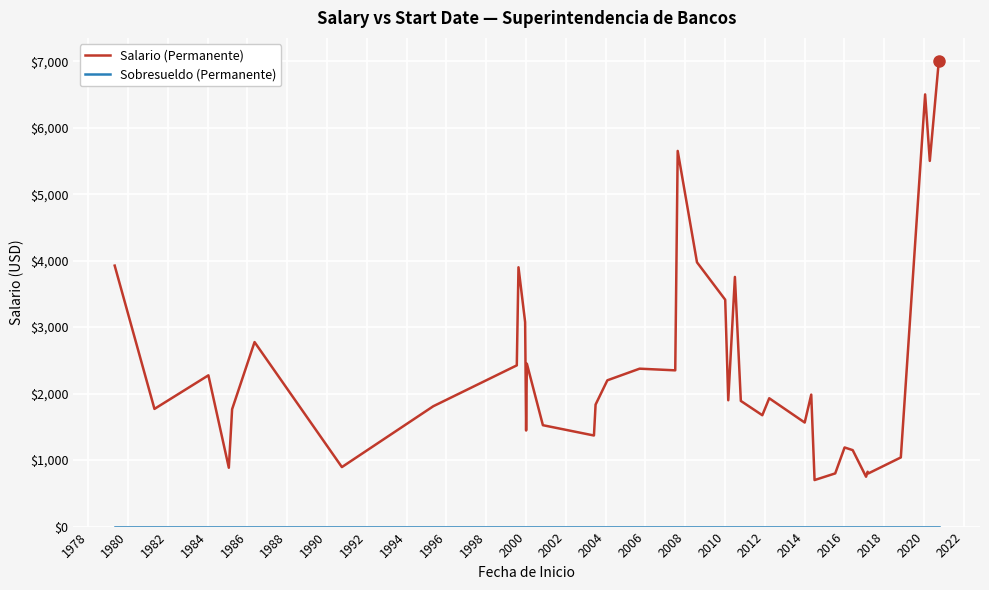

What is the difference between the maximum and minimum values in the Salario (Permanente) series?

6300